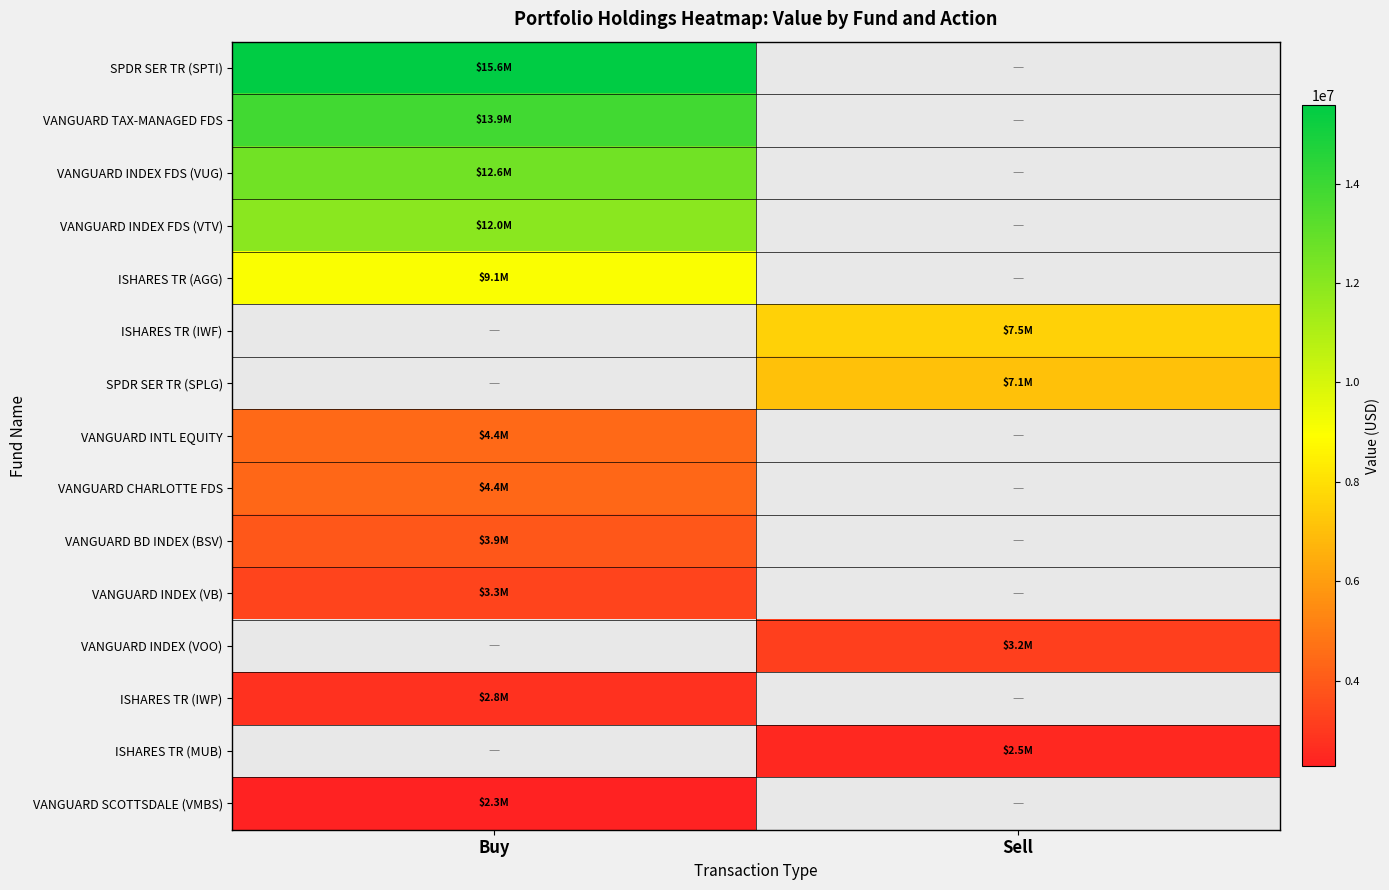

Which series has the largest range (max minus min)?

SPDR SER TR (SPTI)